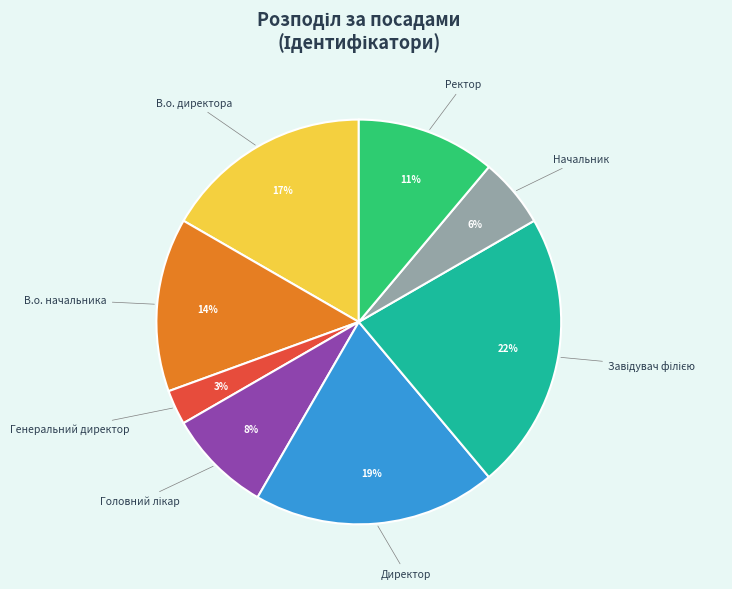

Does any single category account for the majority?

No